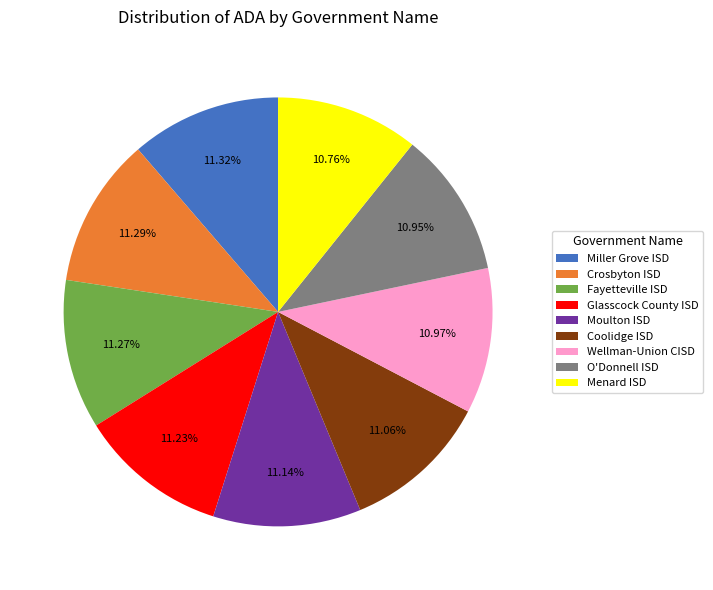

Count the number of slices in the pie.

9